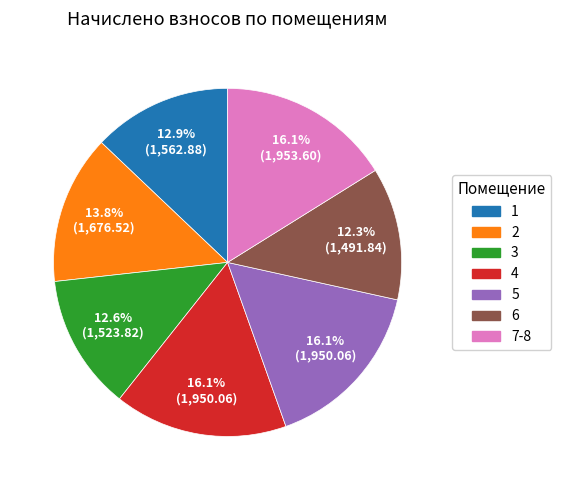

Count the number of slices in the pie.

7